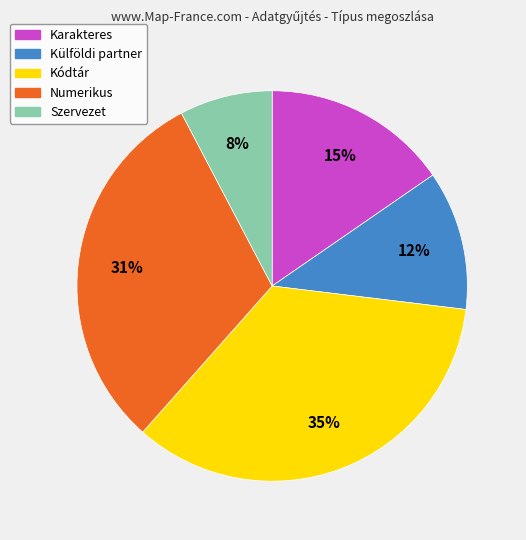

Does any single category account for the majority?

No